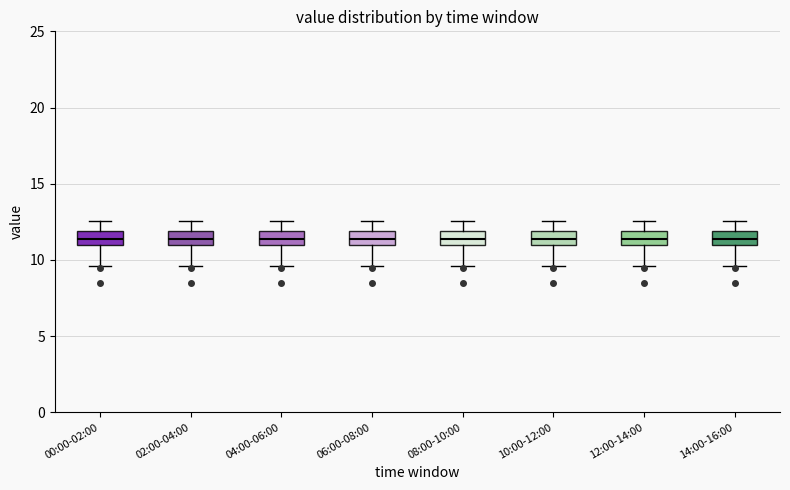

Reading left to right, transcribe this box plot: for each box, give where its median line is, the range the box spans, and where its two whiskers end, as read against the y-axis. The values are not printed on the chart, so give them approximately, as read against the axis.

00:00-02:00: median 11.5, box 11.0 to 12.0, whiskers 9.5 to 12.5
02:00-04:00: median 11.5, box 11.0 to 12.0, whiskers 9.5 to 12.5
04:00-06:00: median 11.5, box 11.0 to 12.0, whiskers 9.5 to 12.5
06:00-08:00: median 11.5, box 11.0 to 12.0, whiskers 9.5 to 12.5
08:00-10:00: median 11.5, box 11.0 to 12.0, whiskers 9.5 to 12.5
10:00-12:00: median 11.5, box 11.0 to 12.0, whiskers 9.5 to 12.5
12:00-14:00: median 11.5, box 11.0 to 12.0, whiskers 9.5 to 12.5
14:00-16:00: median 11.5, box 11.0 to 12.0, whiskers 9.5 to 12.5